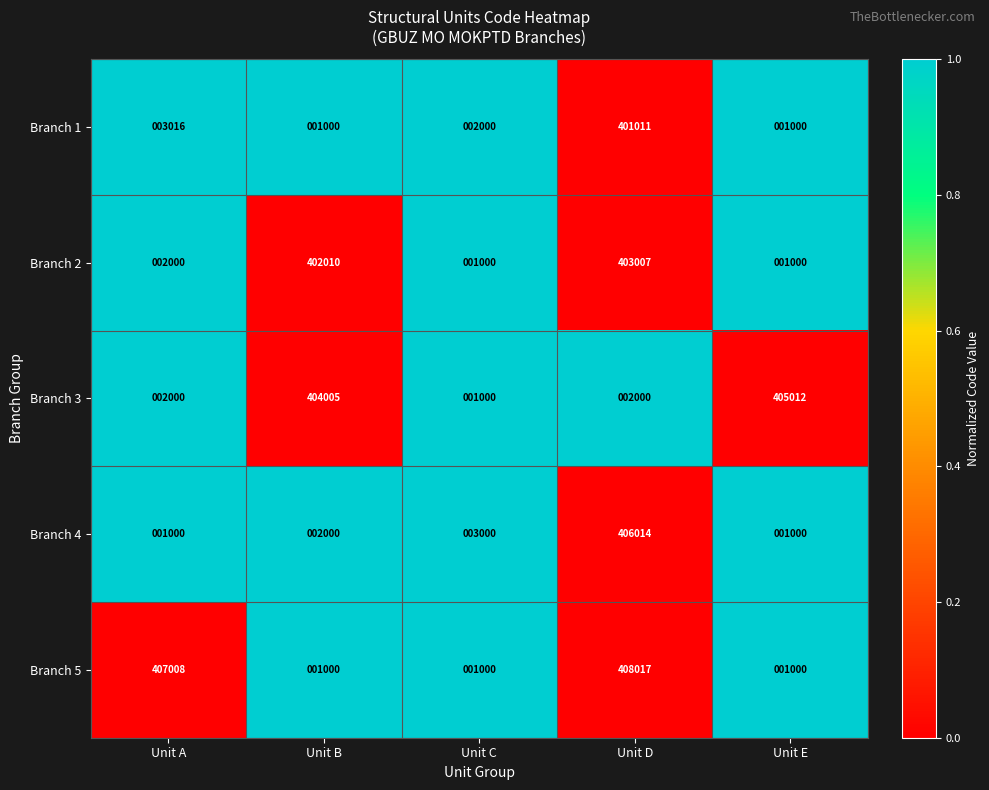

True or false: Branch 5 has a value of 250578 at Unit D.

False